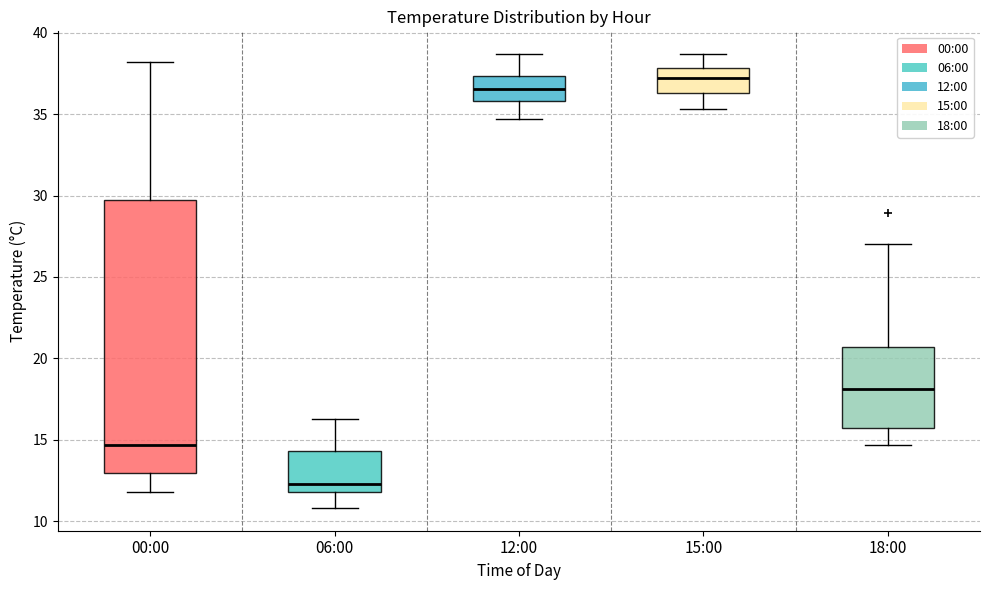

Which box has the lowest median line?

06:00